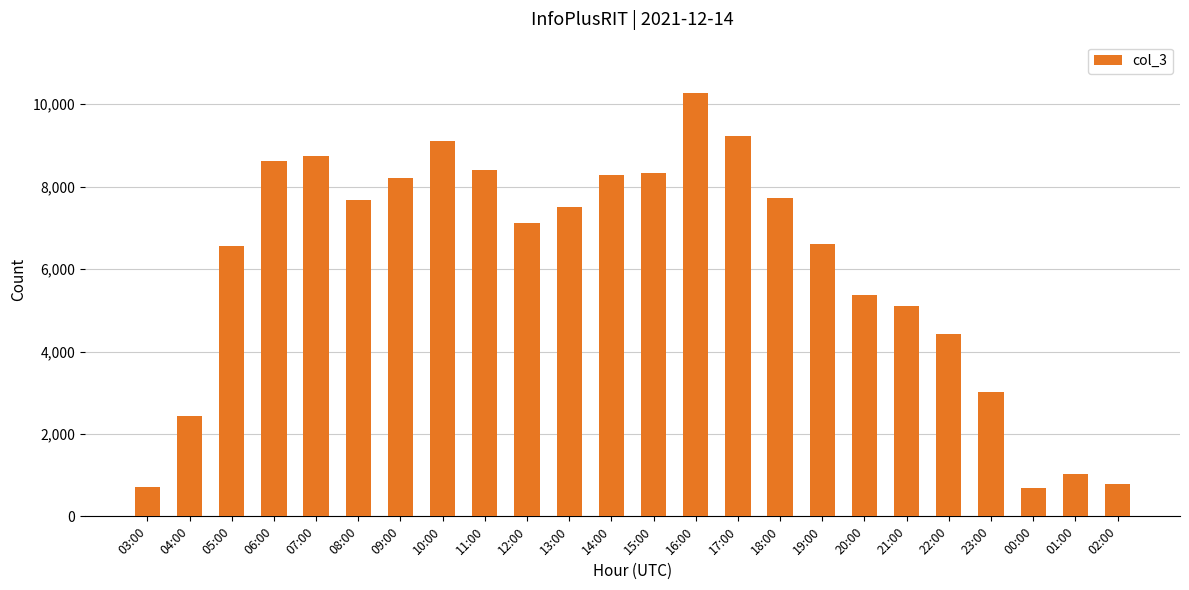

Which label corresponds to the largest value in the chart?

16:00